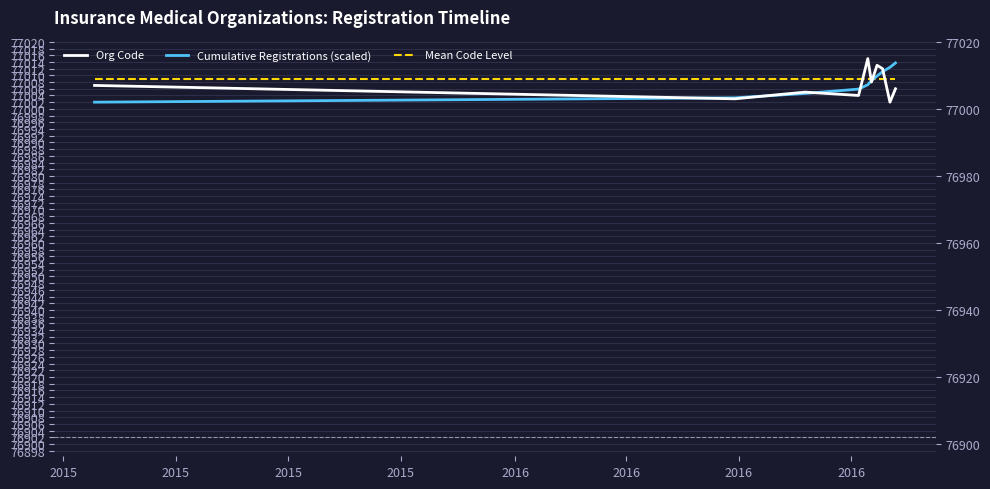

What is the label of the 3rd point from the left?

2015